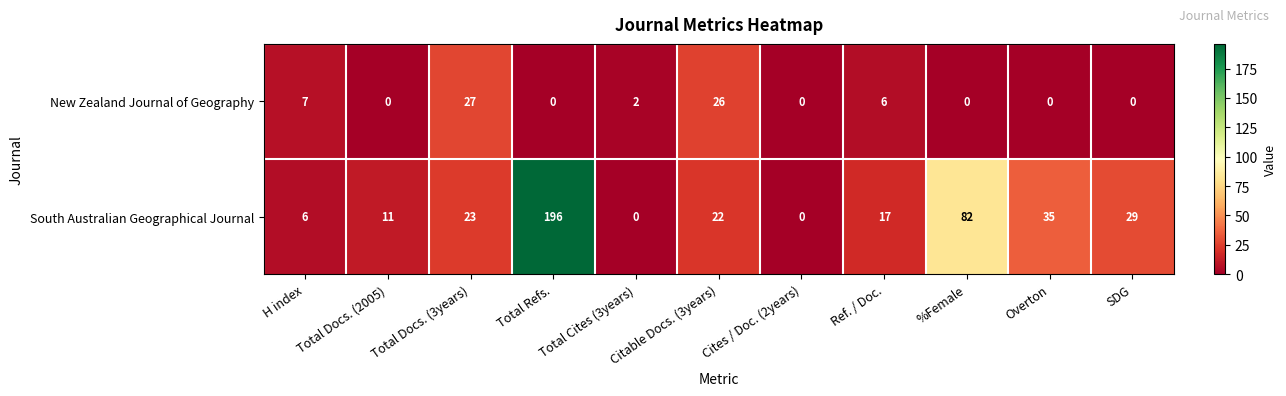

Which series has the largest total across all categories?

South Australian Geographical Journal